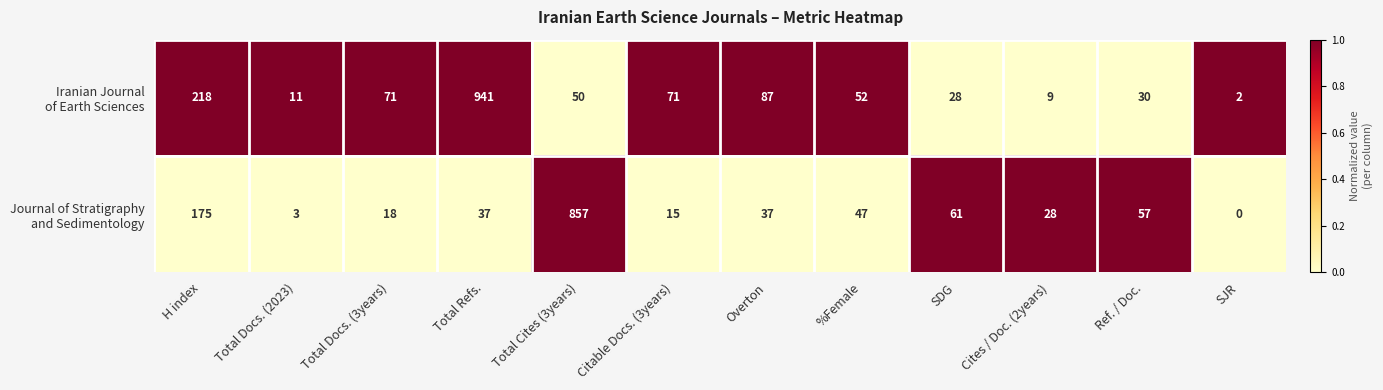

What is the total value across all series at Total Docs. (2023)?

14